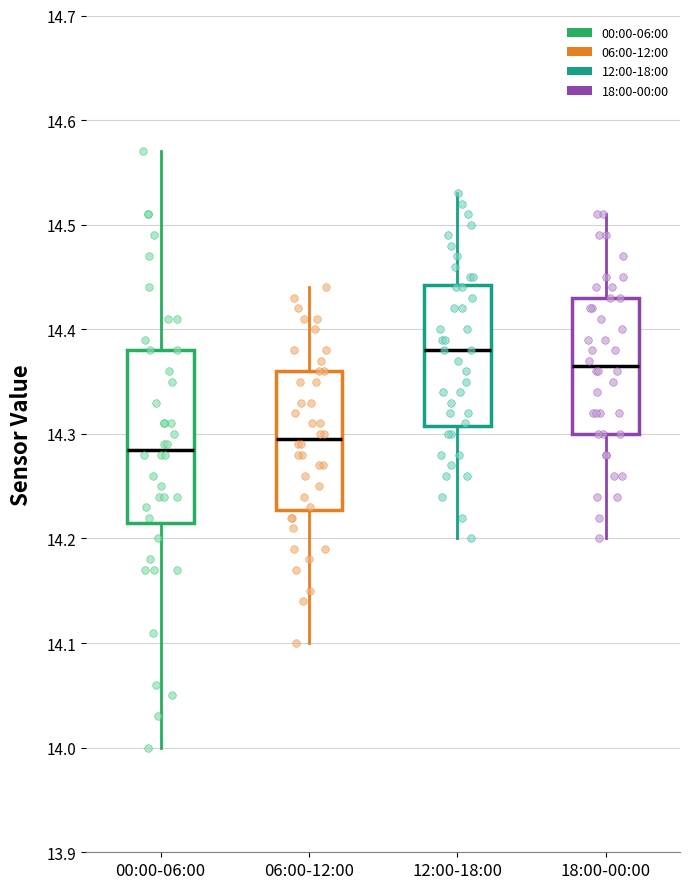

Reading left to right, read every box against the y-axis: the position of its median line, the range the box covers, and the ends of its whiskers. The values are not printed on the chart, so give them approximately, as read against the axis.

00:00-06:00: median 14.29, box 14.22 to 14.38, whiskers 14.00 to 14.57
06:00-12:00: median 14.30, box 14.23 to 14.36, whiskers 14.10 to 14.44
12:00-18:00: median 14.38, box 14.31 to 14.44, whiskers 14.20 to 14.53
18:00-00:00: median 14.37, box 14.30 to 14.43, whiskers 14.20 to 14.51